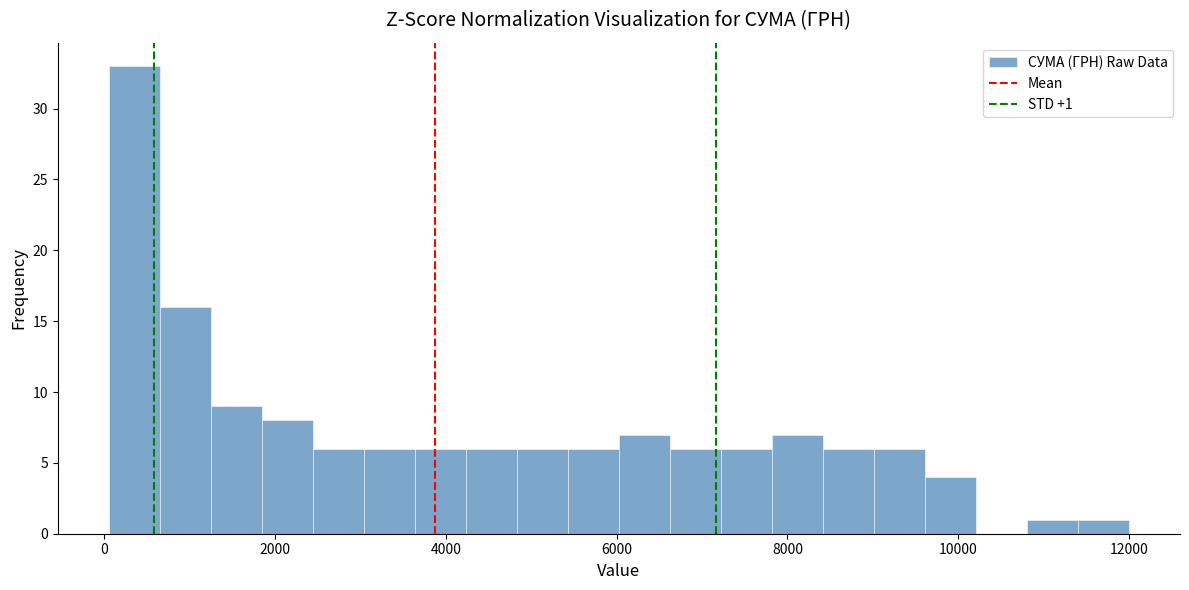

Read against the x-axis, roughly where is the centre of the tallest bar?

400